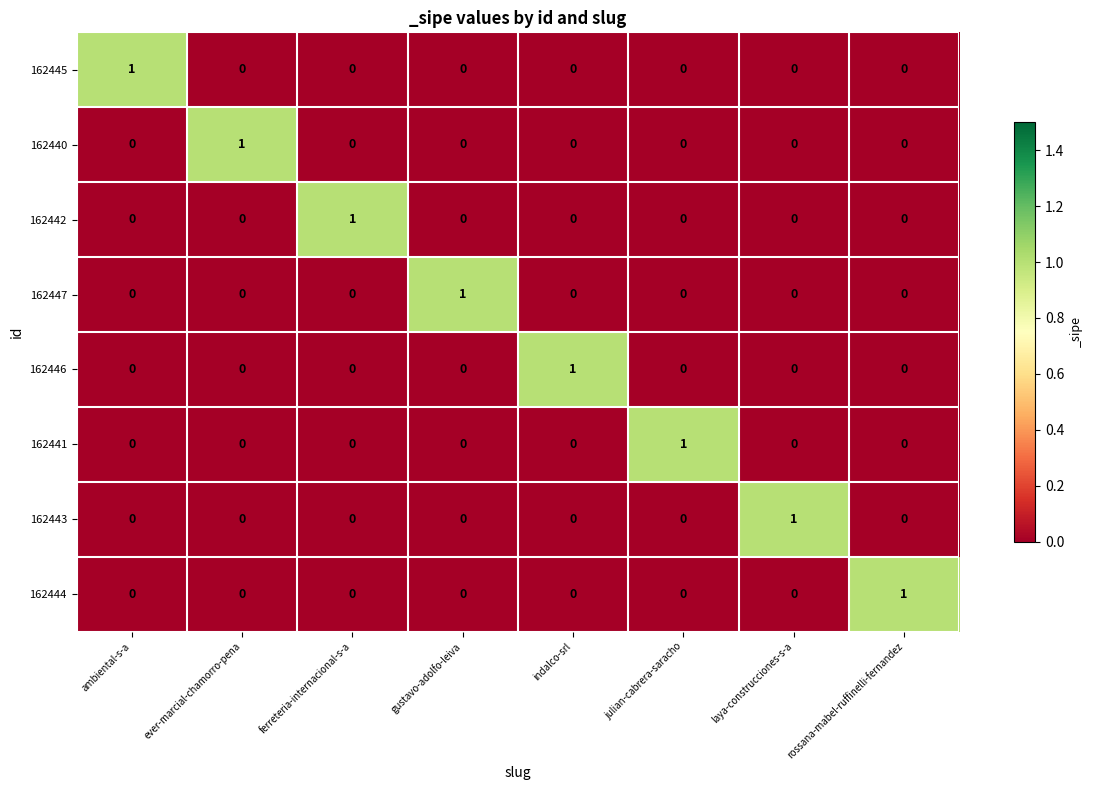

Is it true that 162445 equals 0 at laya-construcciones-s-a?

True